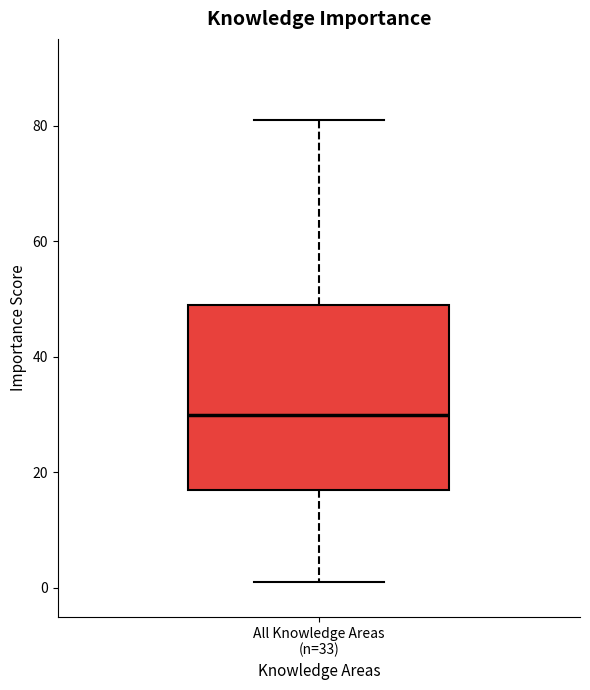

Transcribe this box plot: give where the median line is, the range the box spans, and where the two whiskers end, as read against the y-axis. The values are not printed on the chart, so give them approximately, as read against the axis.

median 30, box 18 to 50, whiskers 2 to 82